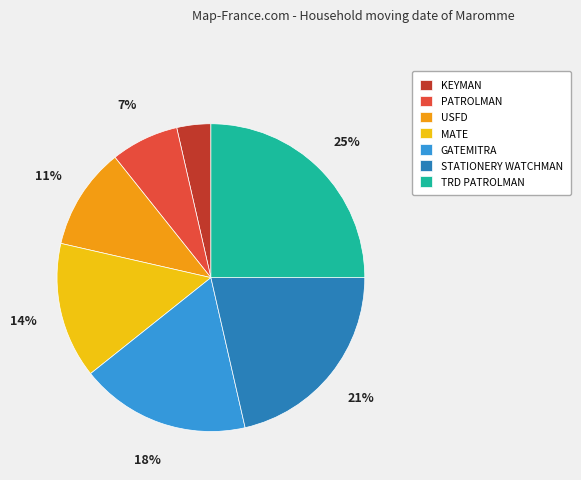

Is the sum of GATEMITRA and USFD greater than half?

No